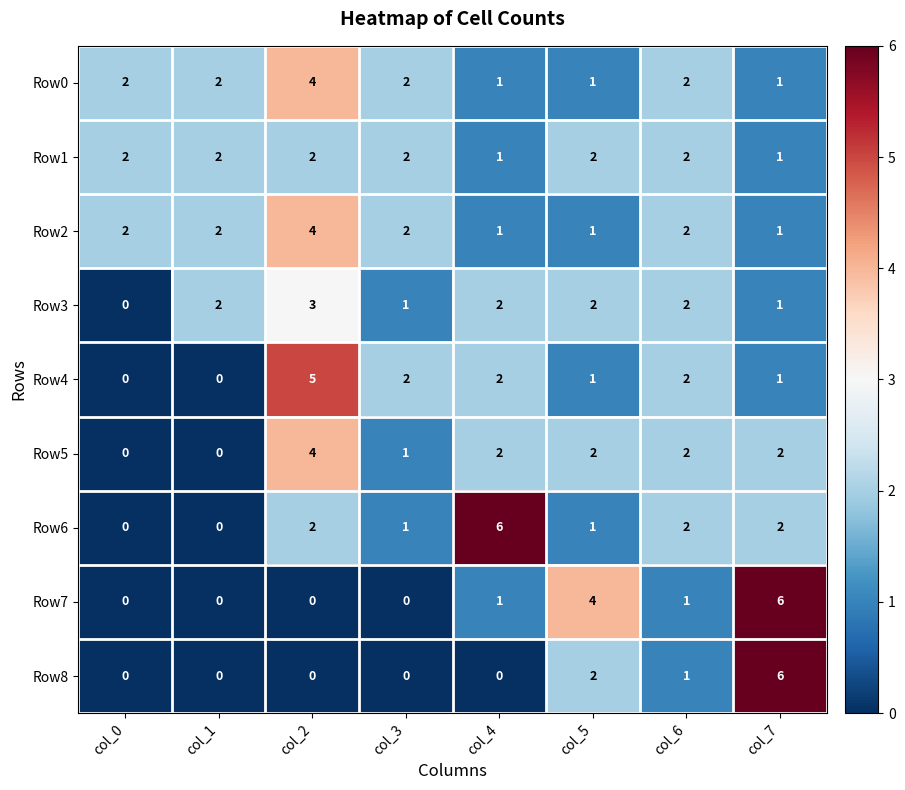

Count the number of data series in this chart.

9